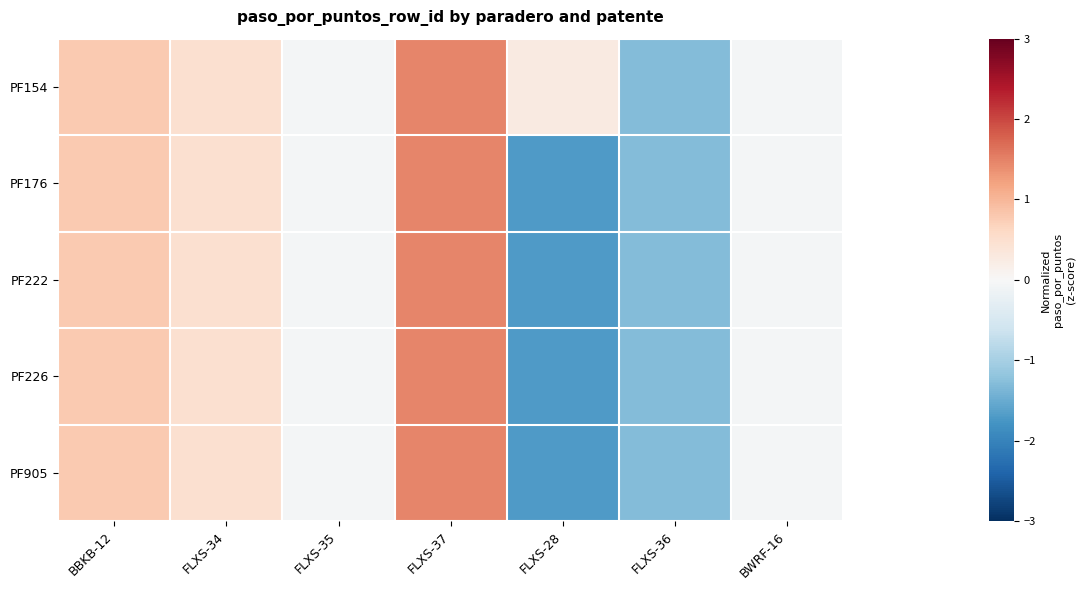

What is the total value across all series at FLXS-36?

-6.5